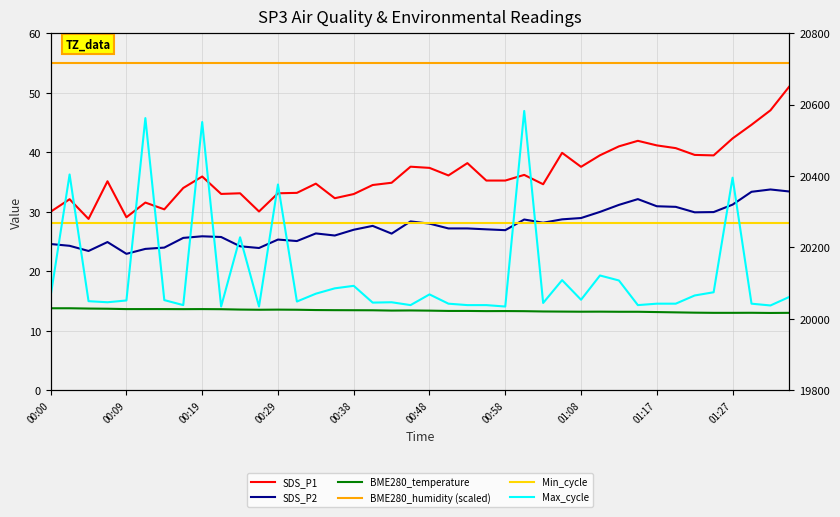

How many lines are shown in the chart?

6